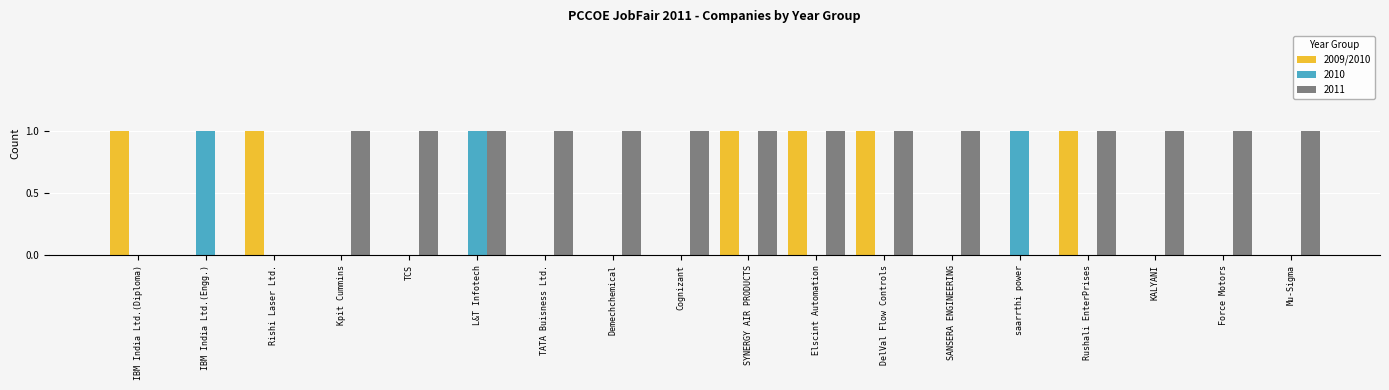

True or false: 2011 has a value of 1 at L&T Infotech.

True